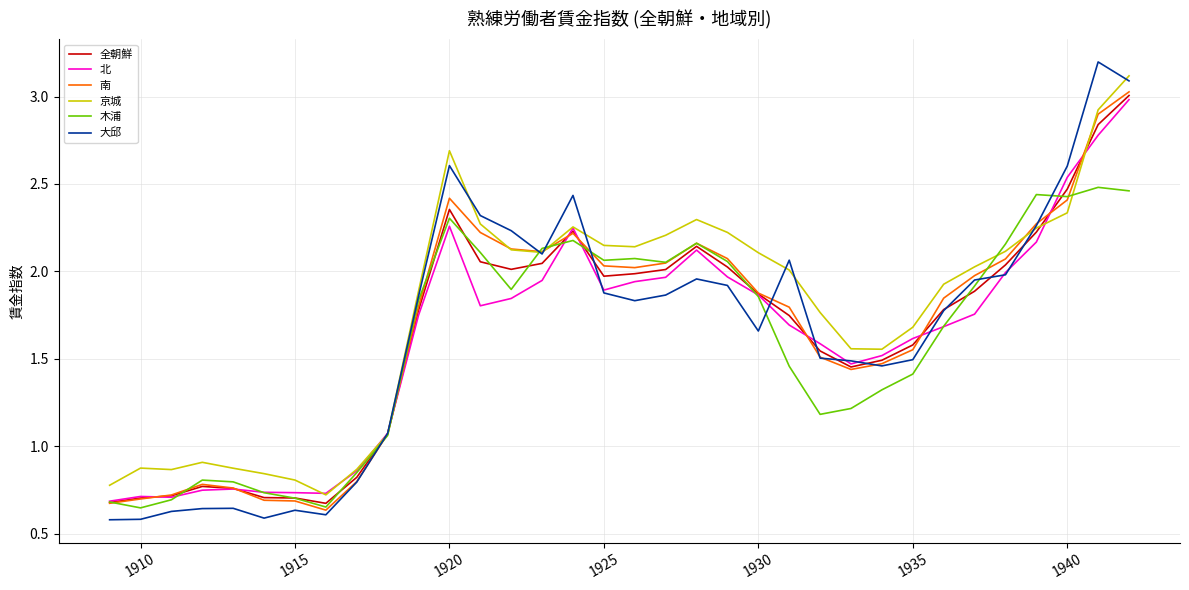

Which series has the widest spread of values?

大邱